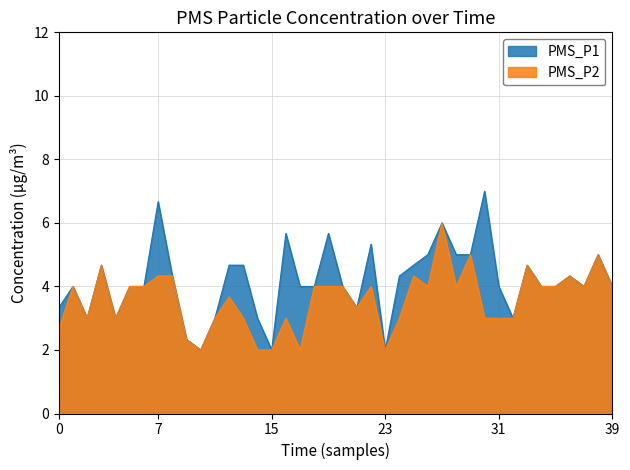

Count the number of data series in this chart.

2